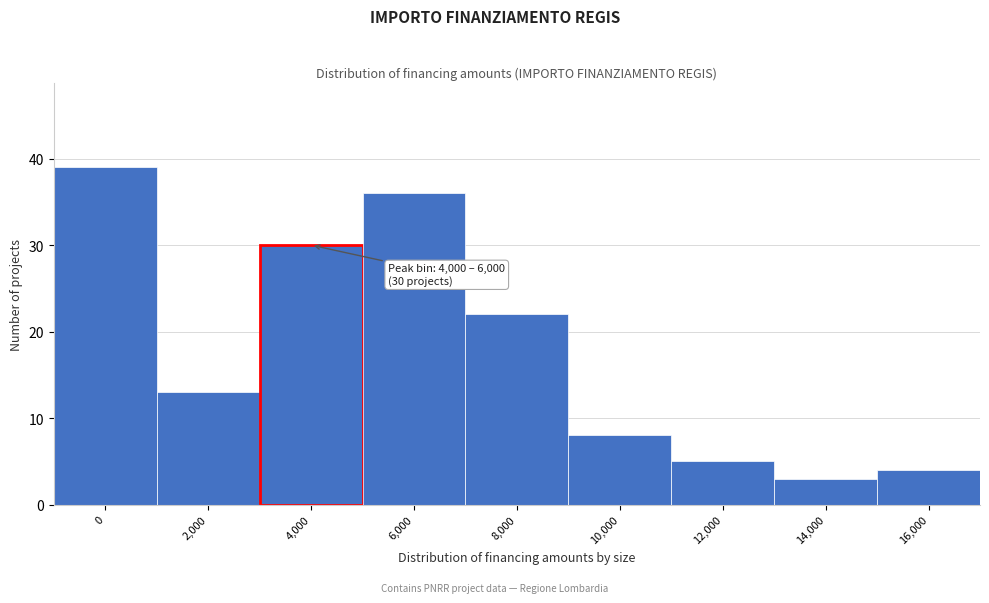

Reading right to left, what are all the values shown in this chart?

4	3	5	8	22	36	30	13	39